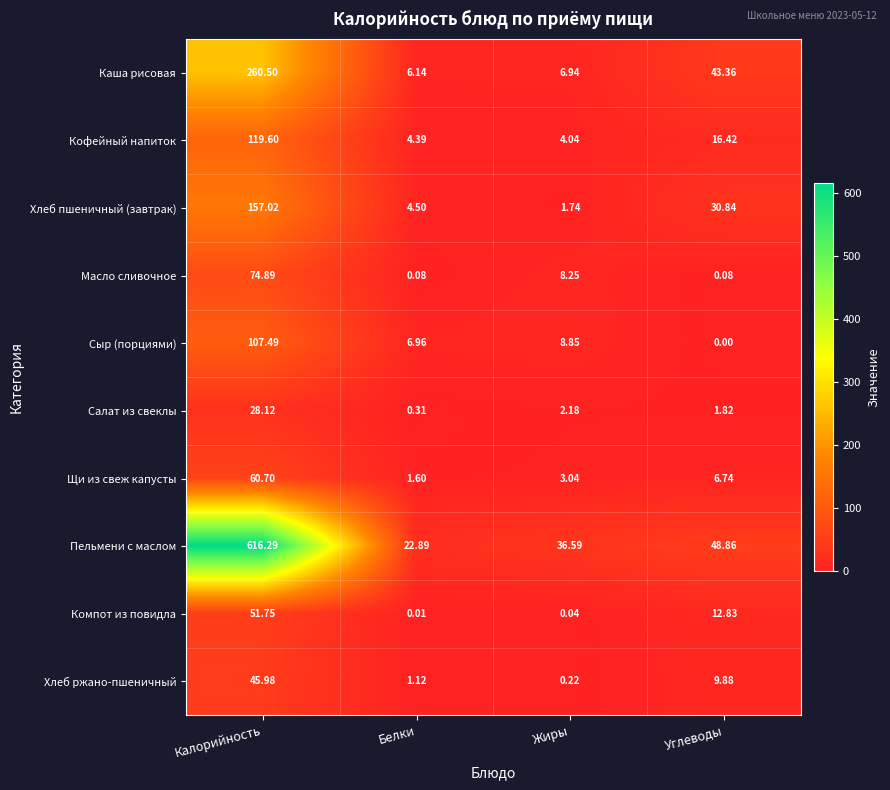

At which category is the sum across all series the highest?

Калорийность